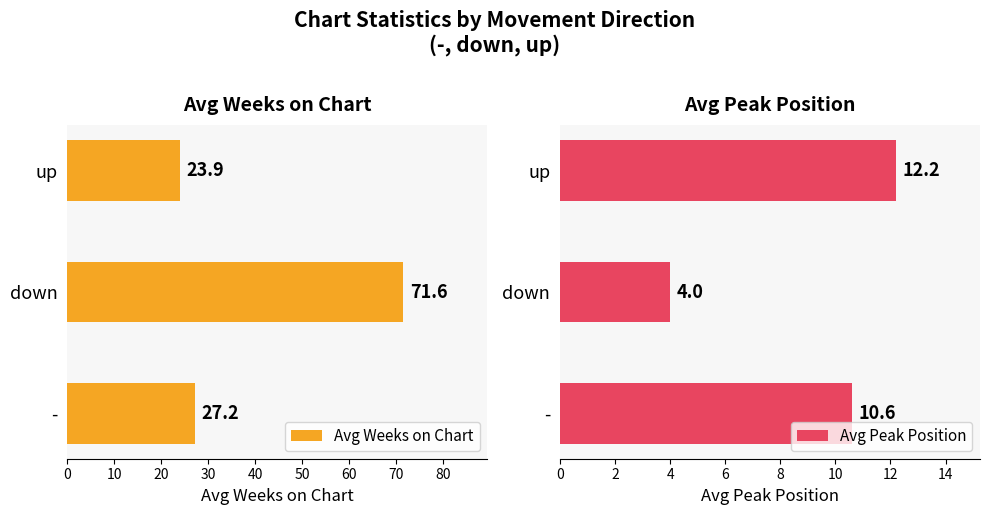

Reading left to right, list all the values displayed in this chart.

Avg Weeks on Chart: 27.2	71.6	23.9
Avg Peak Position: 10.6	4.0	12.2